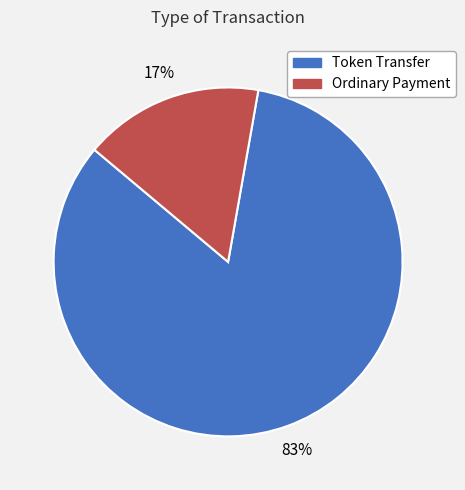

Which category has the smallest portion of the pie?

Ordinary Payment